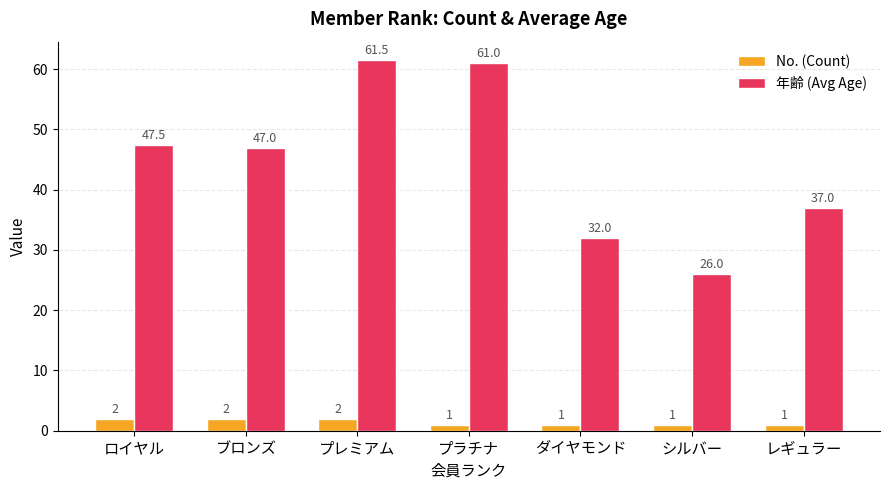

The value of 年齢 (Avg Age) at ロイヤル is 24.4. True or false?

False